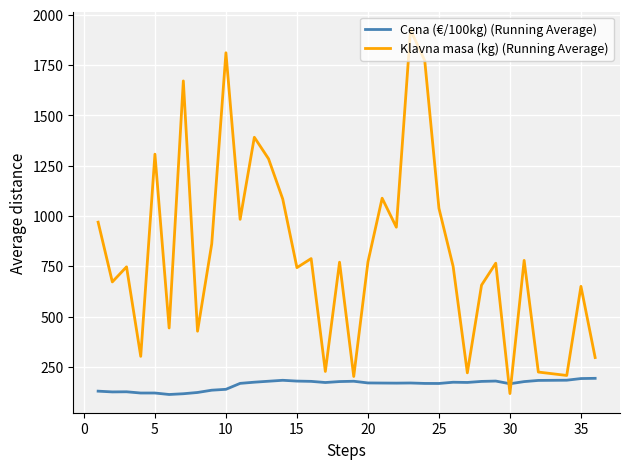

What is the smallest value displayed?

112.5